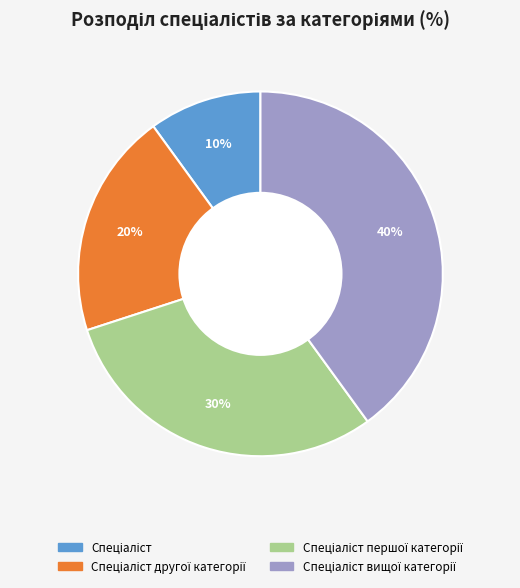

Is there a majority slice in this chart?

No